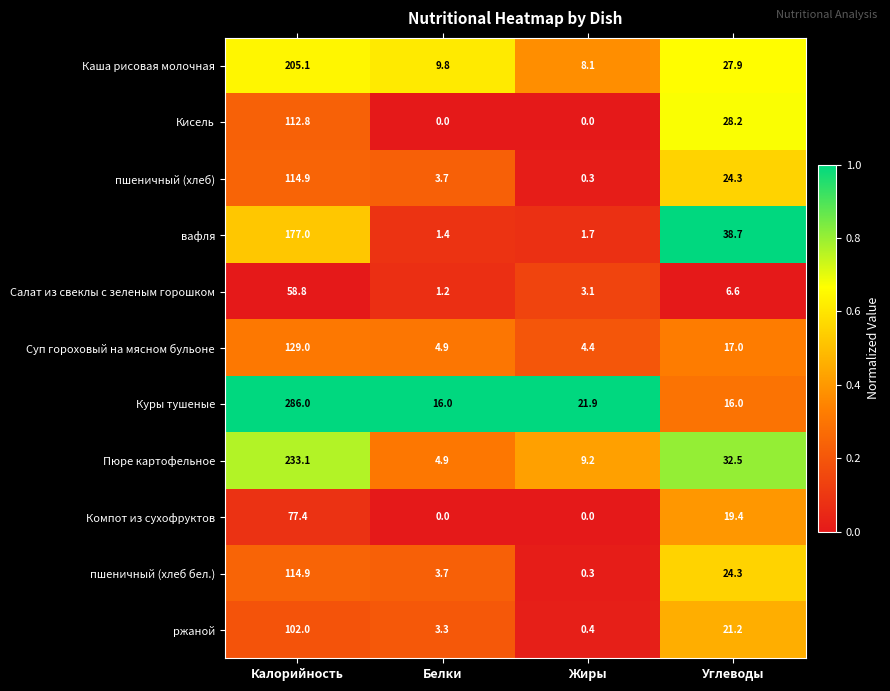

At which category is the sum across all series the highest?

Калорийность